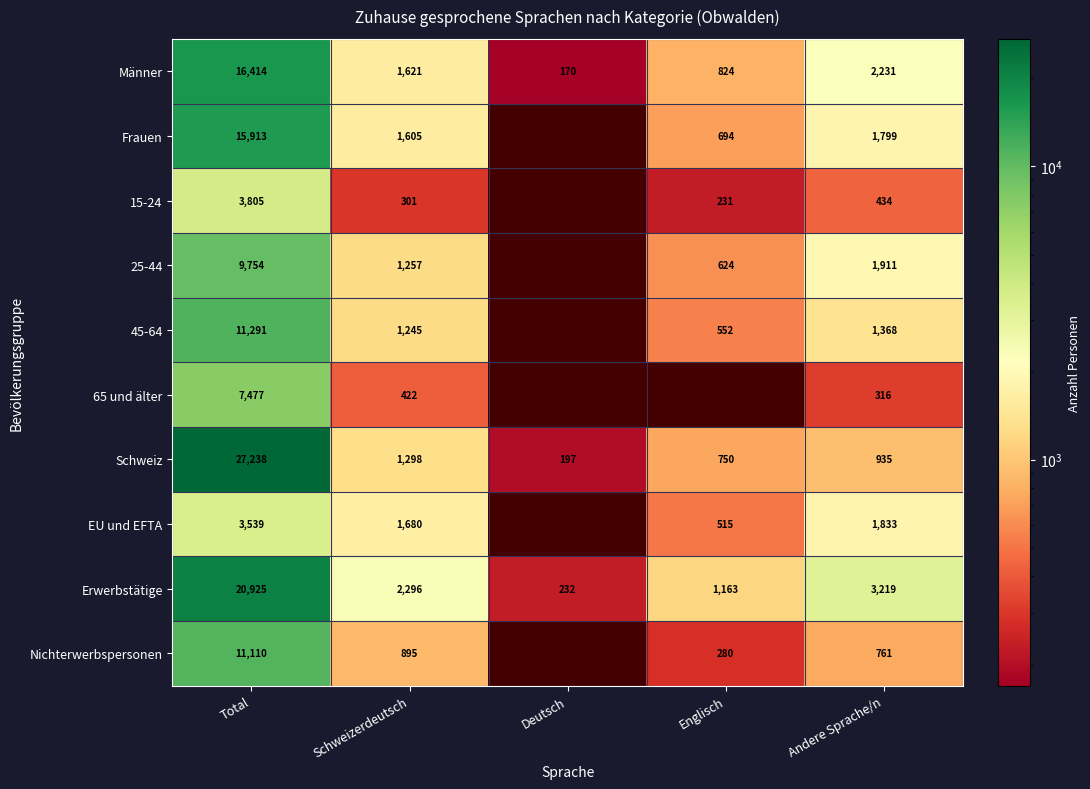

How many data points in Erwerbstätige are less than 2296?

2